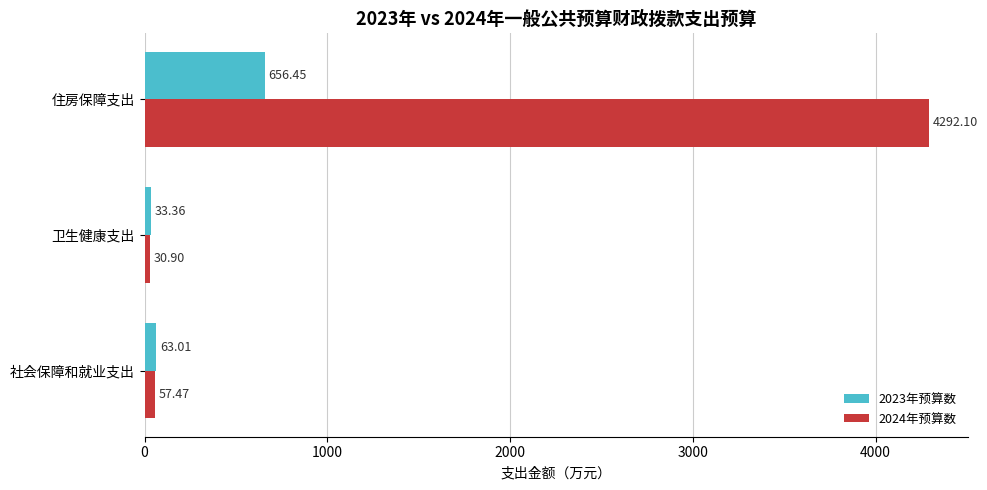

What is the sum of all 2024年预算数 values?

4380.5